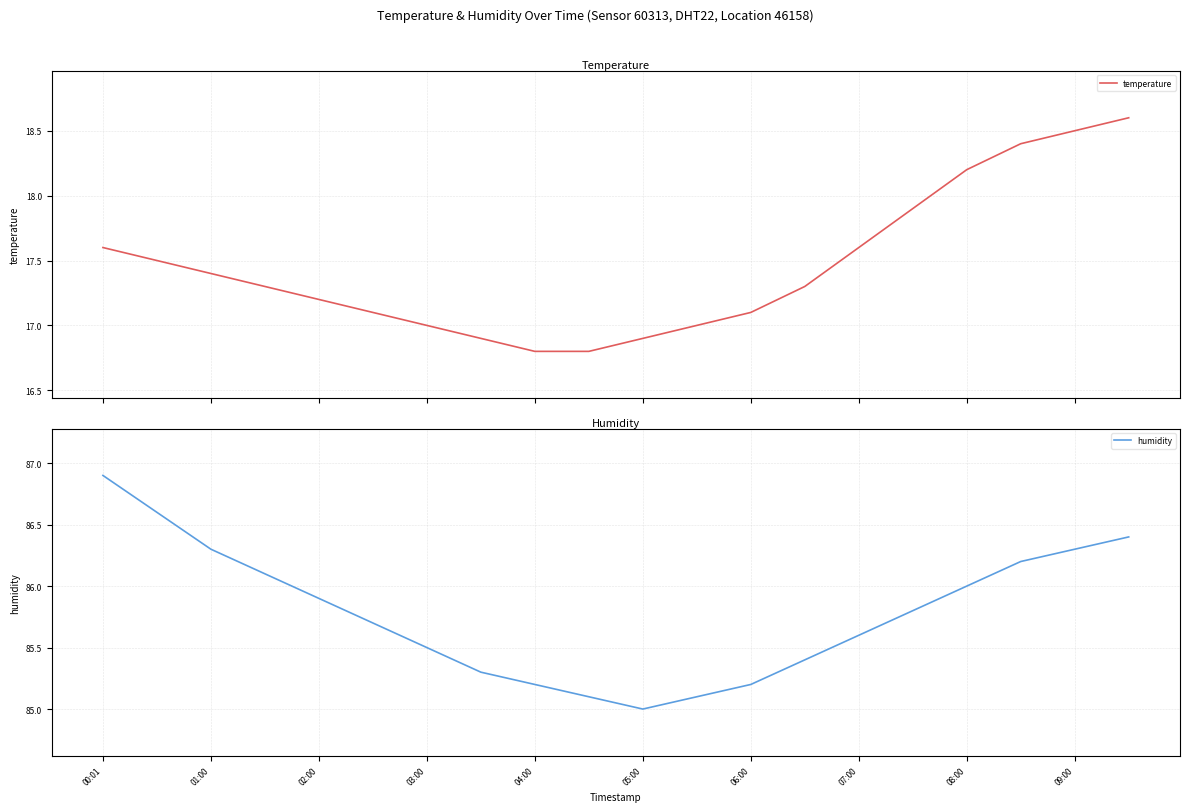

What is the maximum value for temperature?

18.6